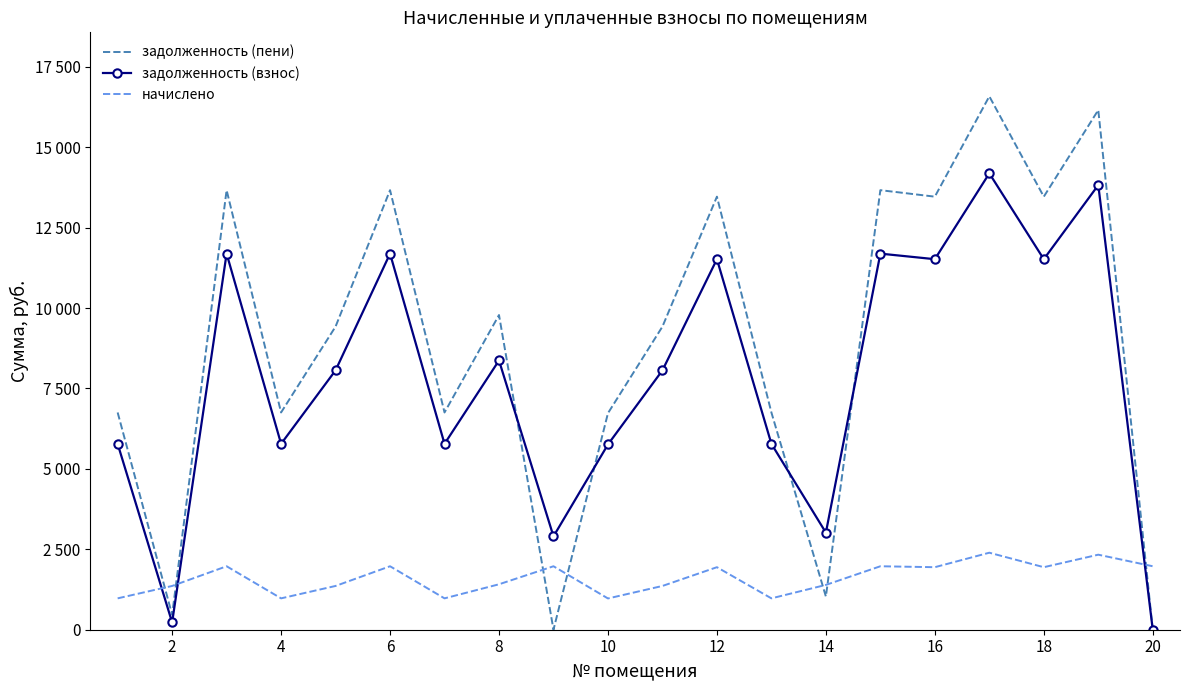

What are all the series names shown in the legend?

задолженность (пени), задолженность (взнос), начислено